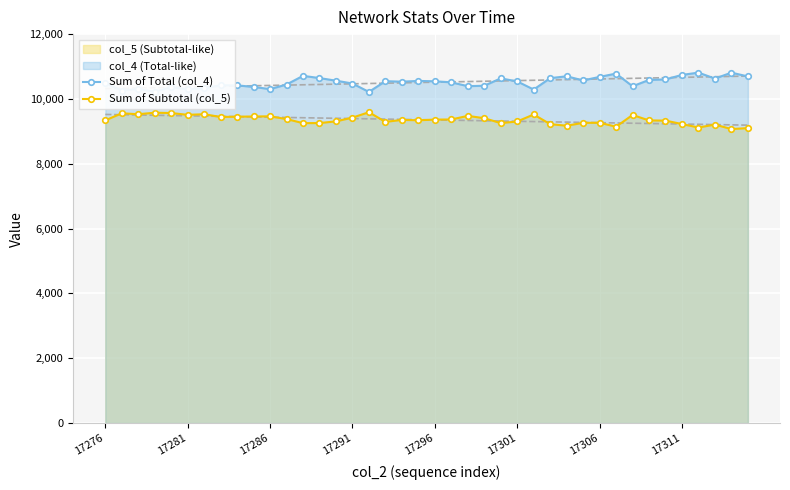

What is the lowest value of the Sum of Subtotal (col_5) series?

9070